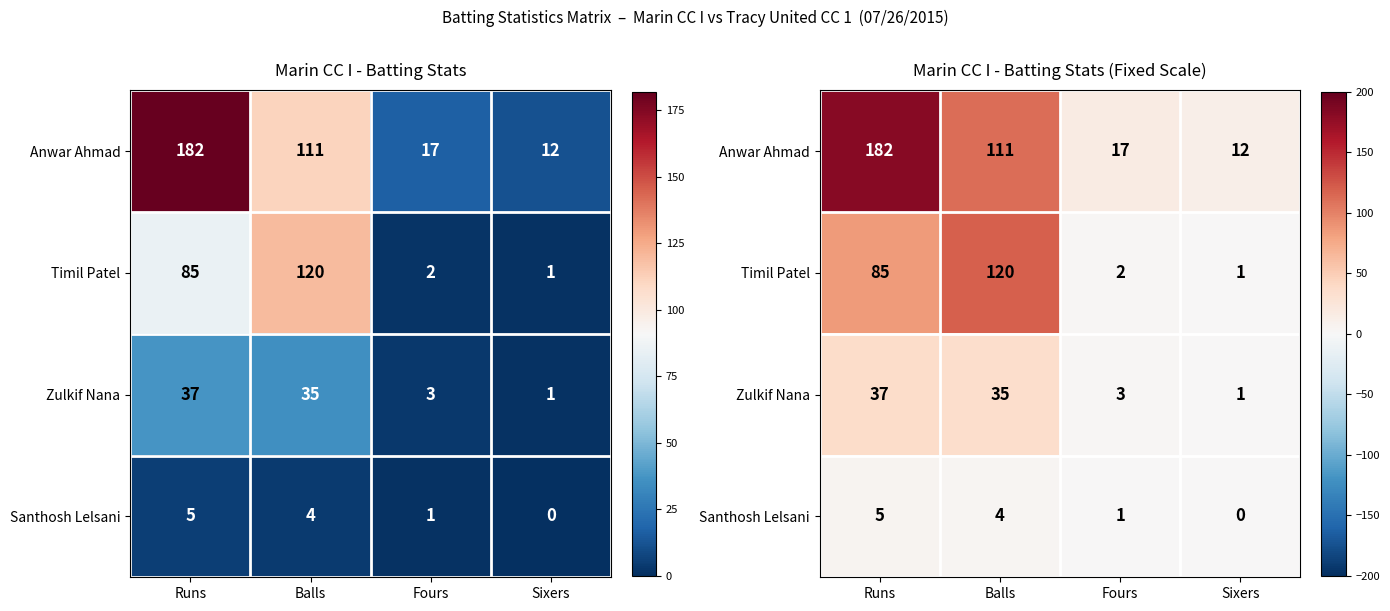

What is the difference between the Santhosh Lelsani values at Balls and Fours?

3